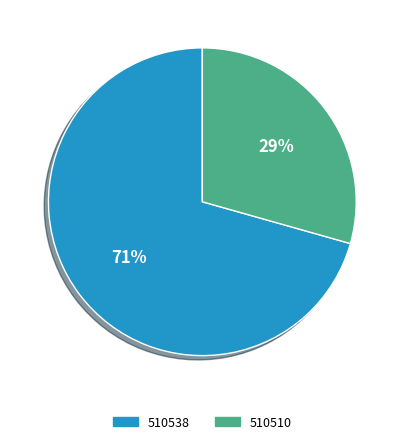

The 510510 slice represents 41% of the pie. True or false?

False